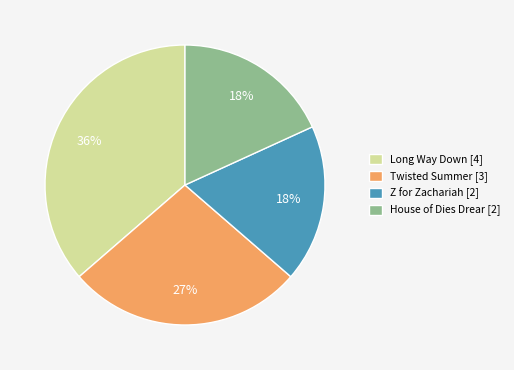

Is it true that House of Dies Drear [2] is 4% of the pie?

False